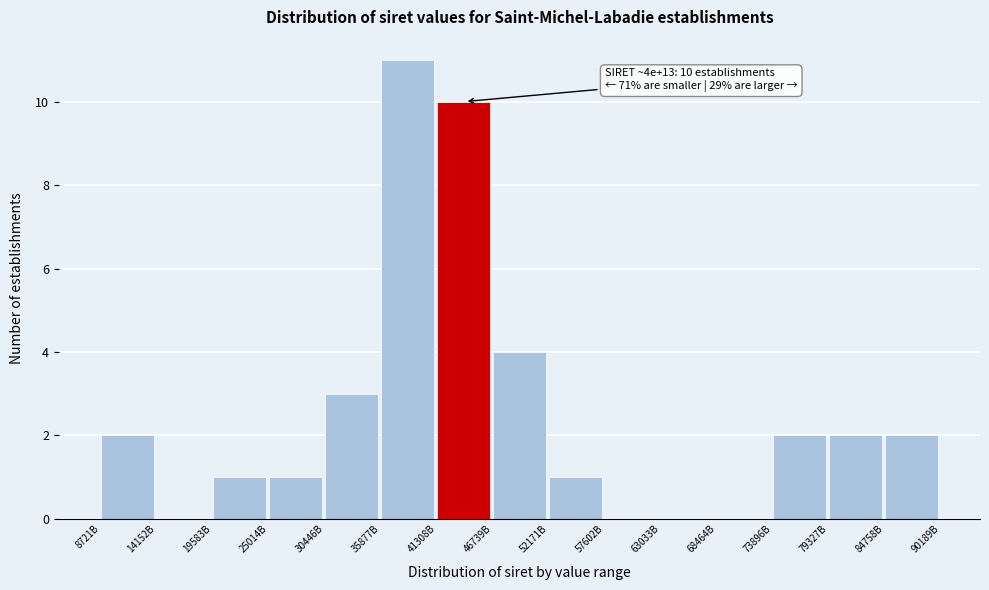

Reading left to right, transcribe all the data shown in this chart.

8721B=2	14152B=0	19583B=1	25014B=1	30446B=3	35877B=11	41308B=10	46739B=4	52171B=1	57602B=0	63033B=0	68464B=0	73896B=2	79327B=2	84758B=2